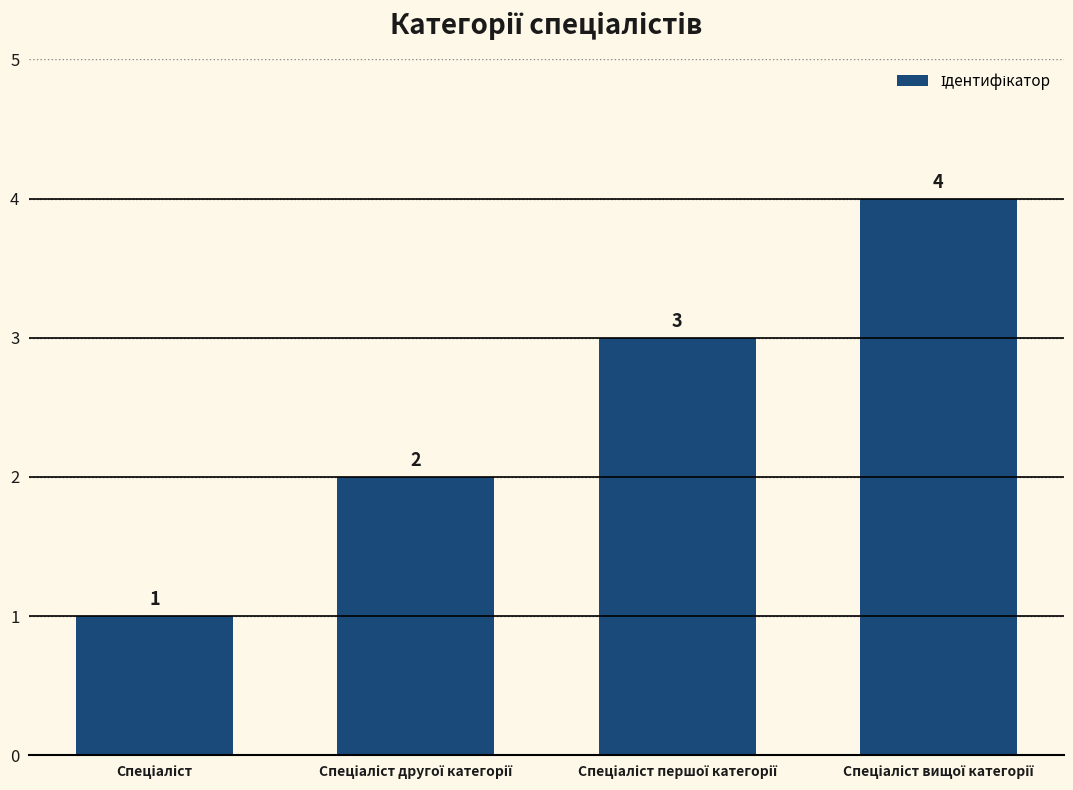

What is the greatest value displayed?

4